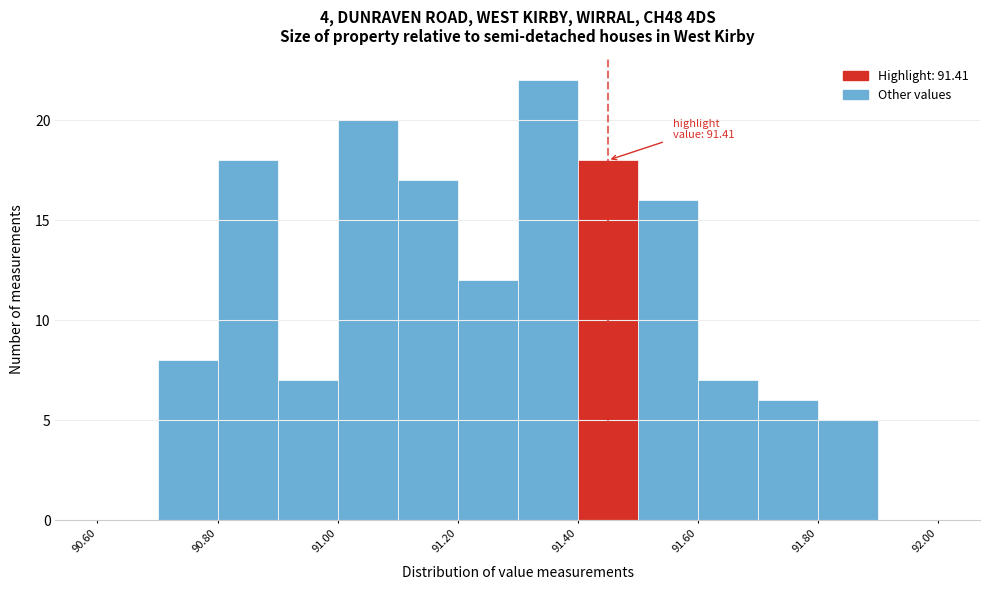

Over which range of the x-axis is the bar tallest?

91.3 to 91.4